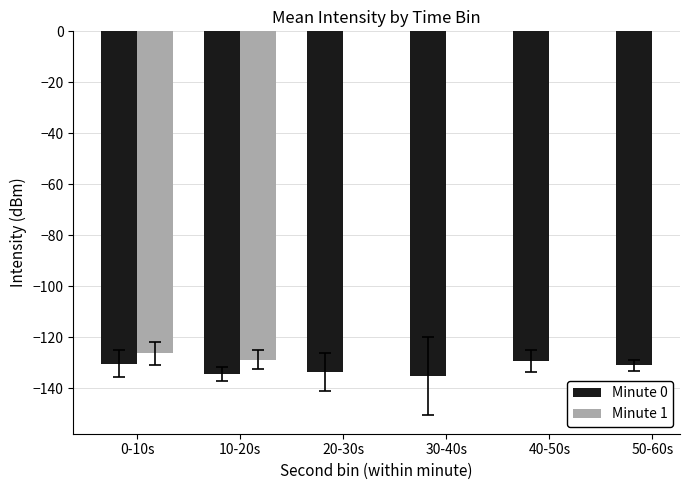

True or false: Minute 0 has a value of -81.2 at 50-60s.

False